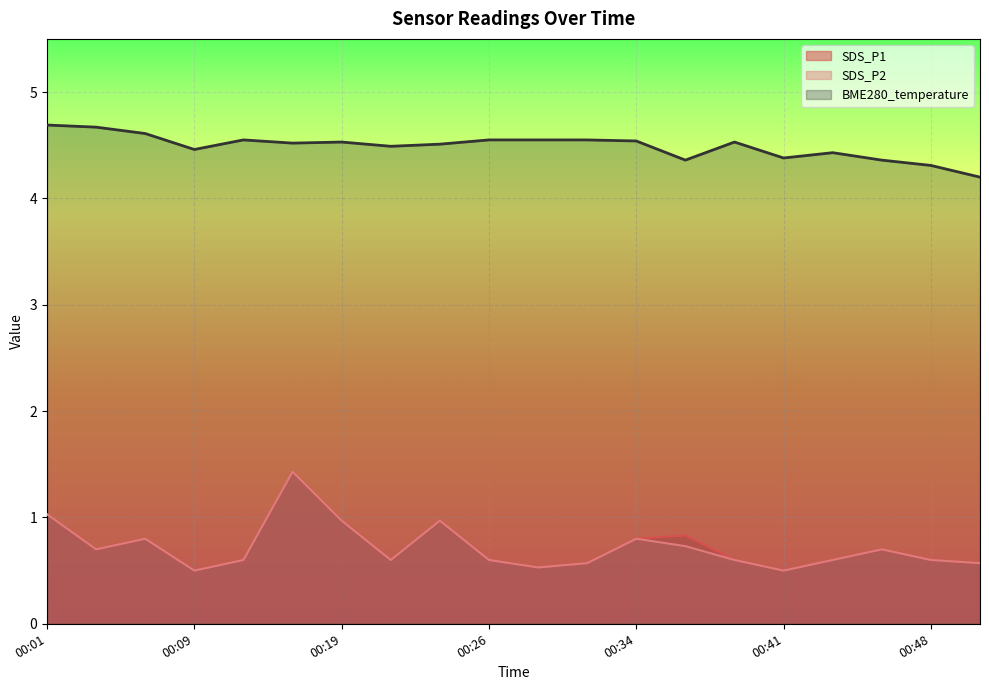

Where is BME280_temperature nearest to the value 4?

00:51